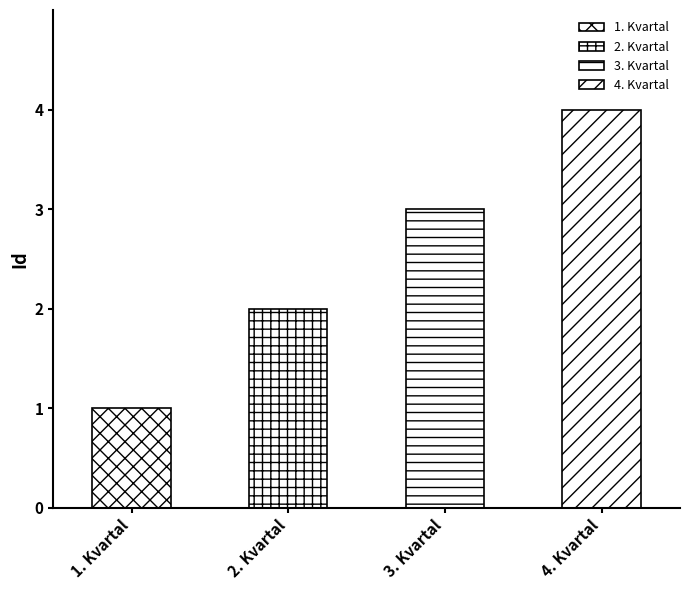

Rank the categories by value from highest to lowest.

4. Kvartal, 3. Kvartal, 2. Kvartal, 1. Kvartal